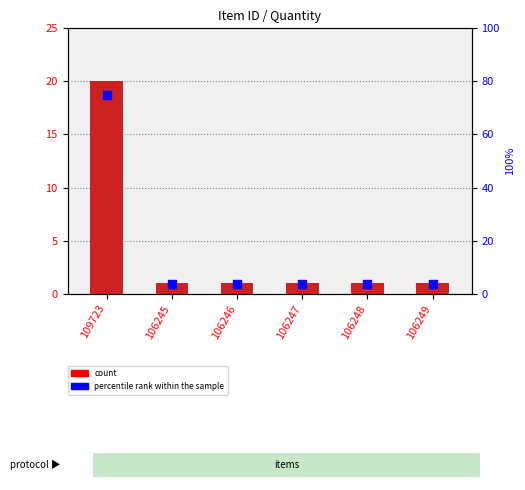

What is the total value across all series at 106248?

4.8